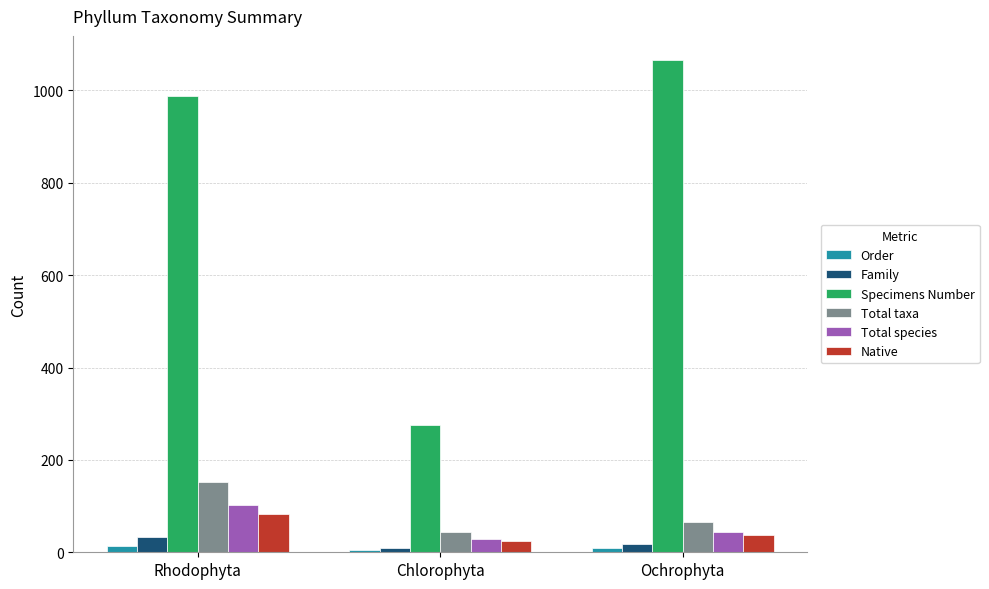

At which label does Total taxa first exceed 66?

Rhodophyta